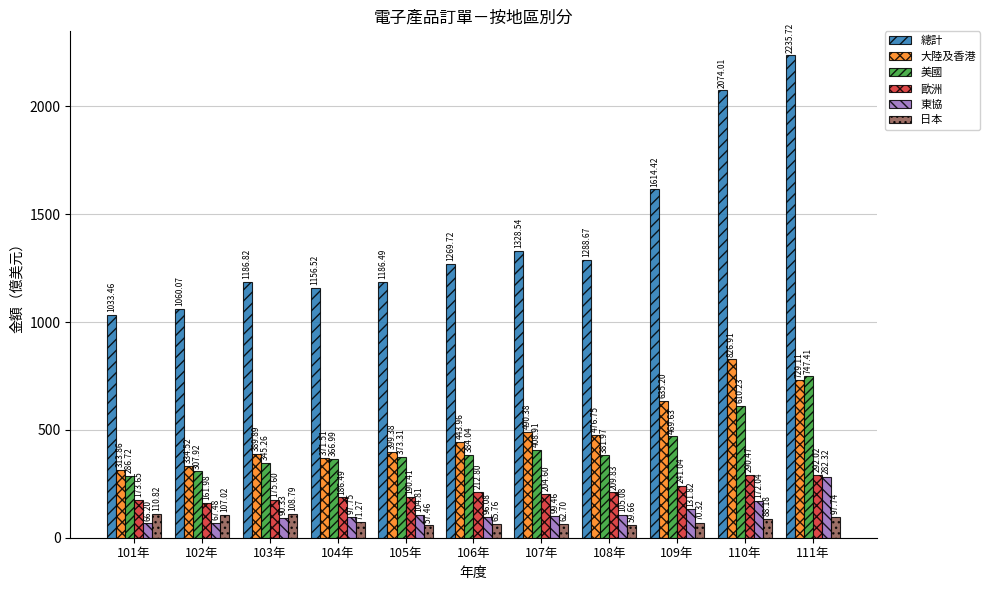

What value does the 歐洲 series have at 101年?

173.6